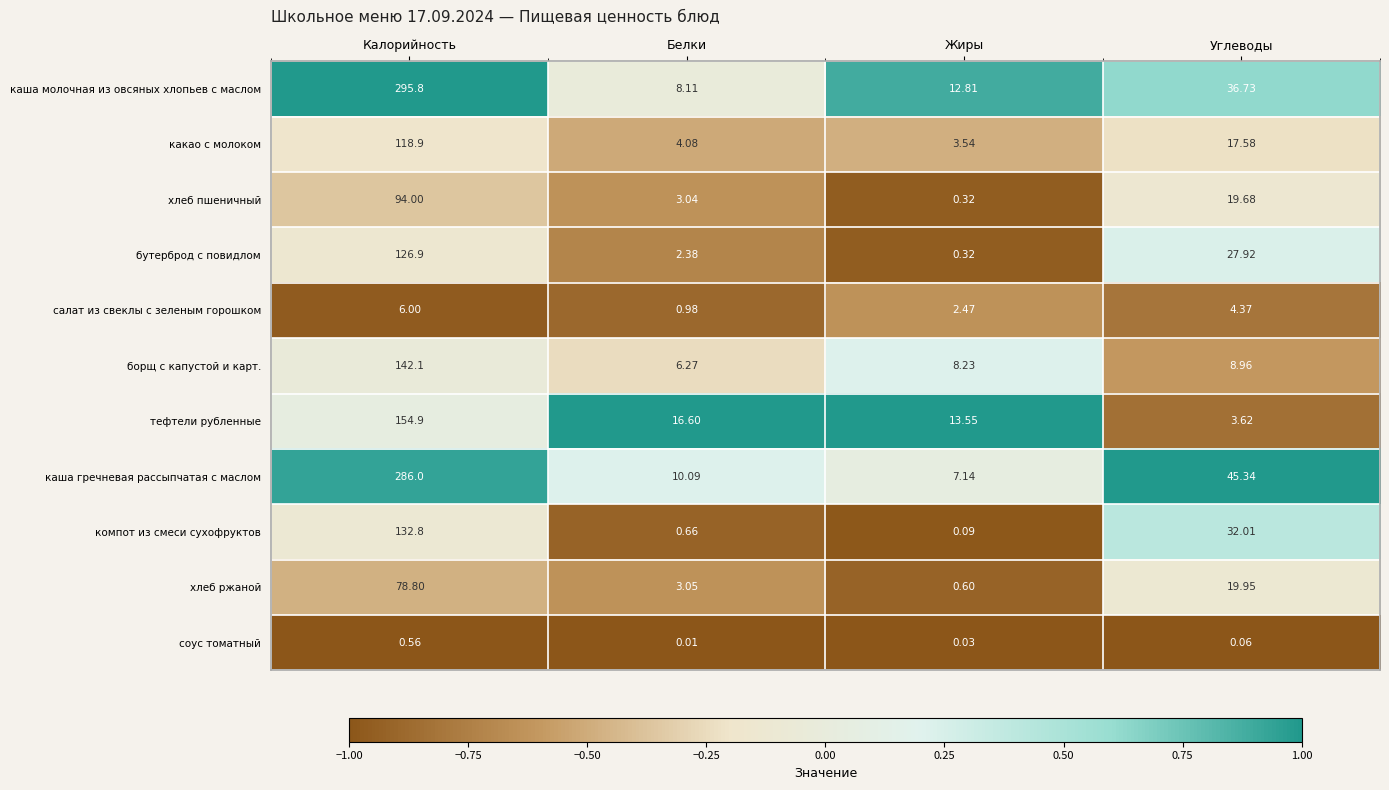

Where does the каша гречневая рассыпчатая с маслом series first go above 45?

Калорийность